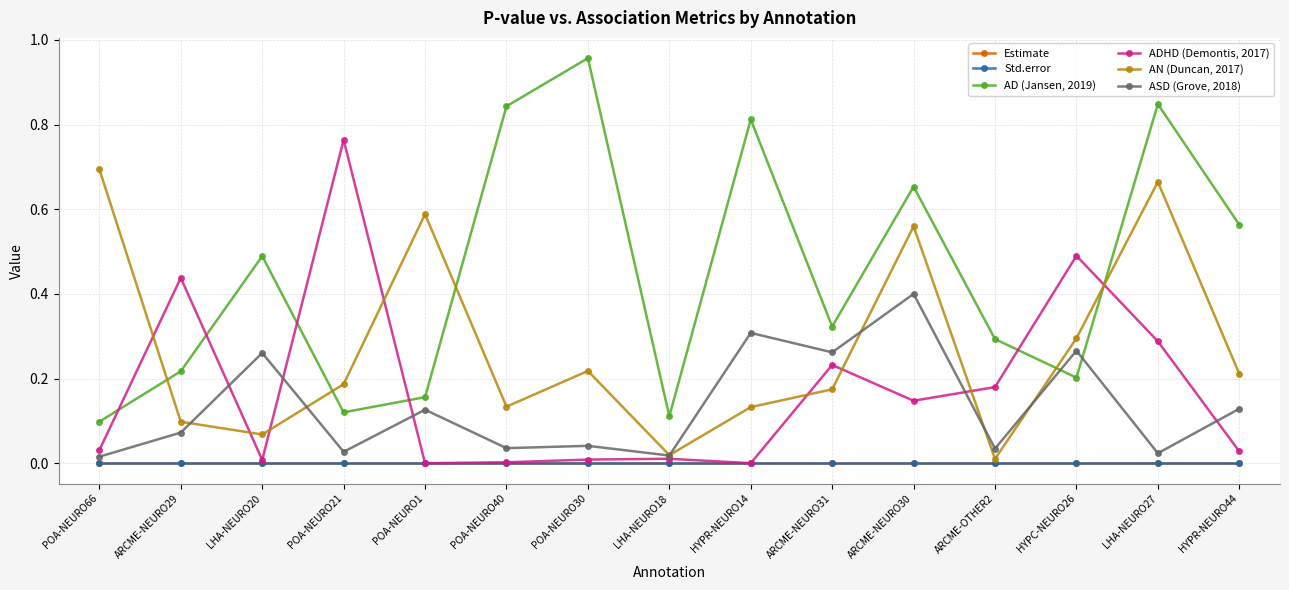

Where is AD (Jansen, 2019) nearest to the value 0?

POA-NEURO66